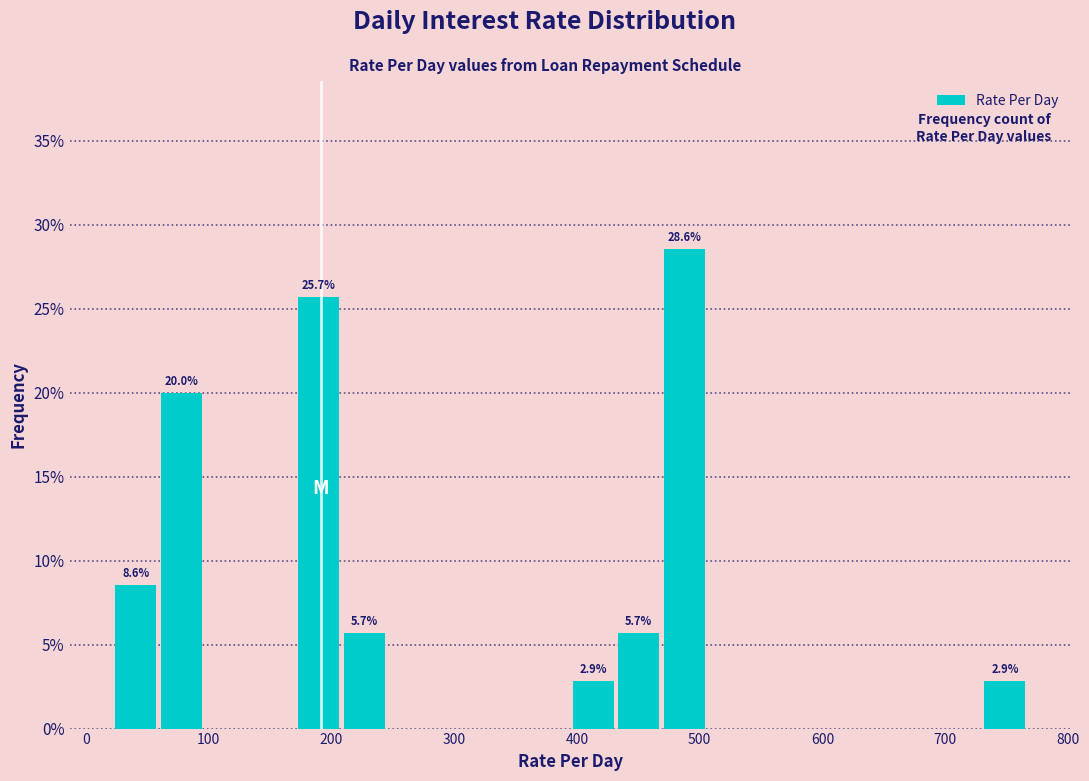

Read against the x-axis, roughly where is the centre of the tallest bar?

490